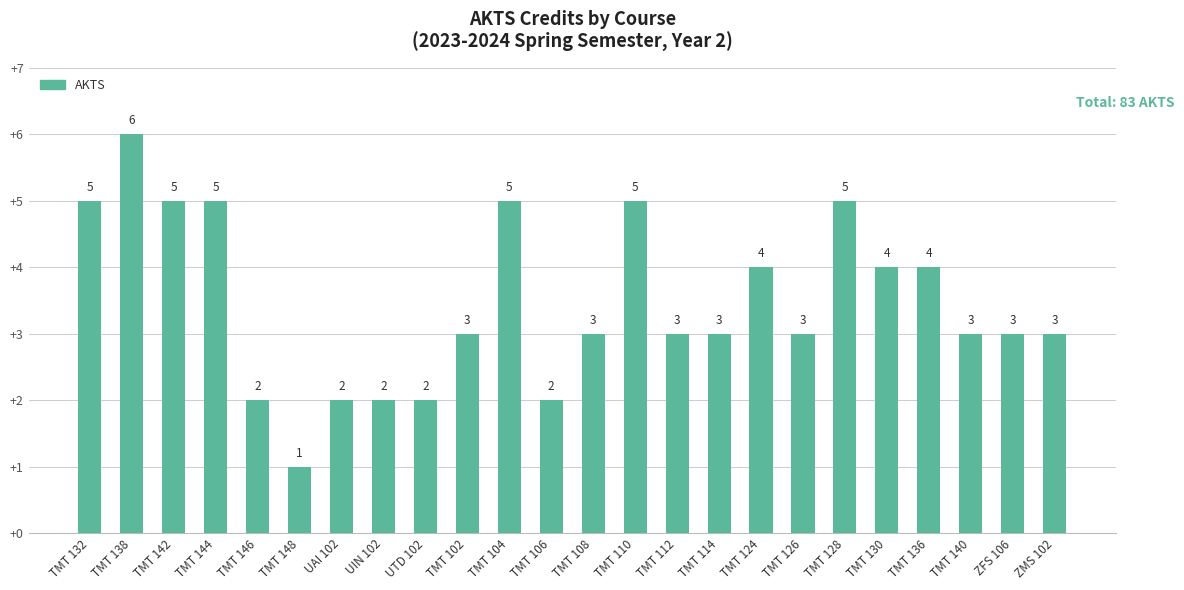

The chart shows a value of 6 at TMT 138. True or false?

True